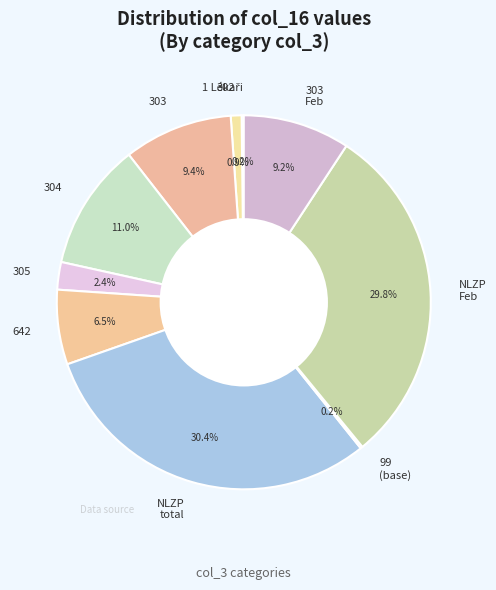

Which slice is the largest?

NLZP total